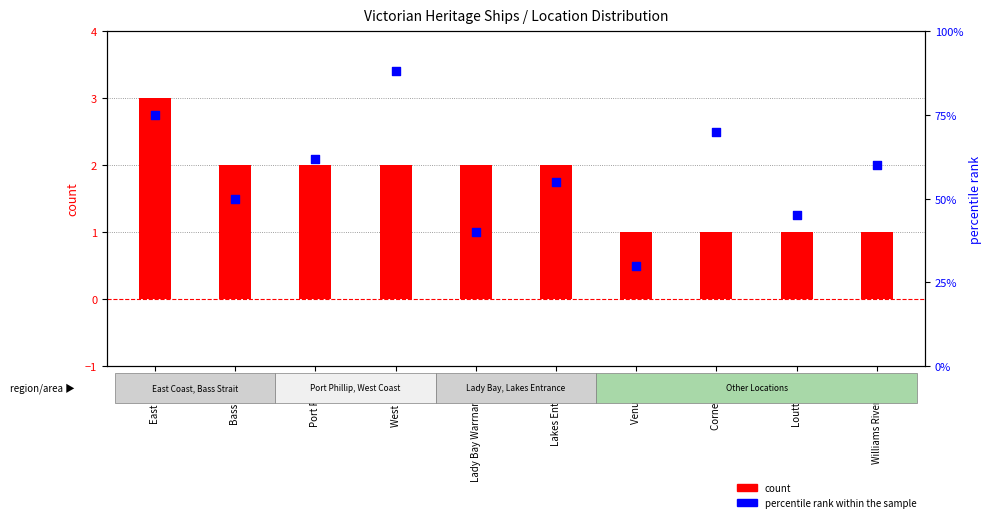

At which category is the sum across all series the highest?

West Coast